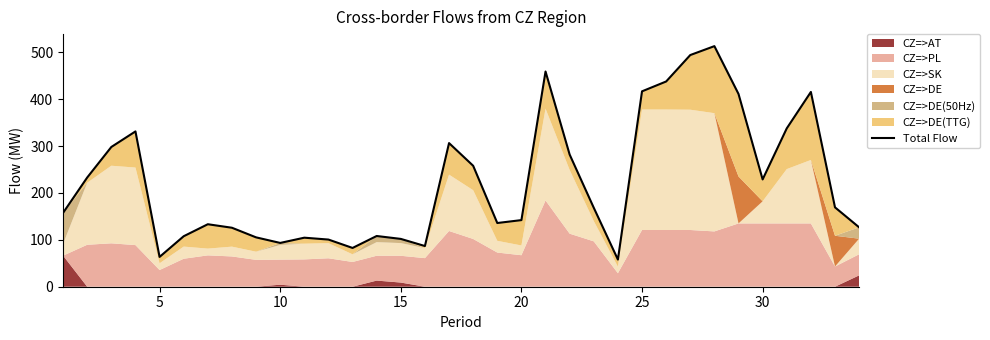

Count the number of values greater than 168.

17